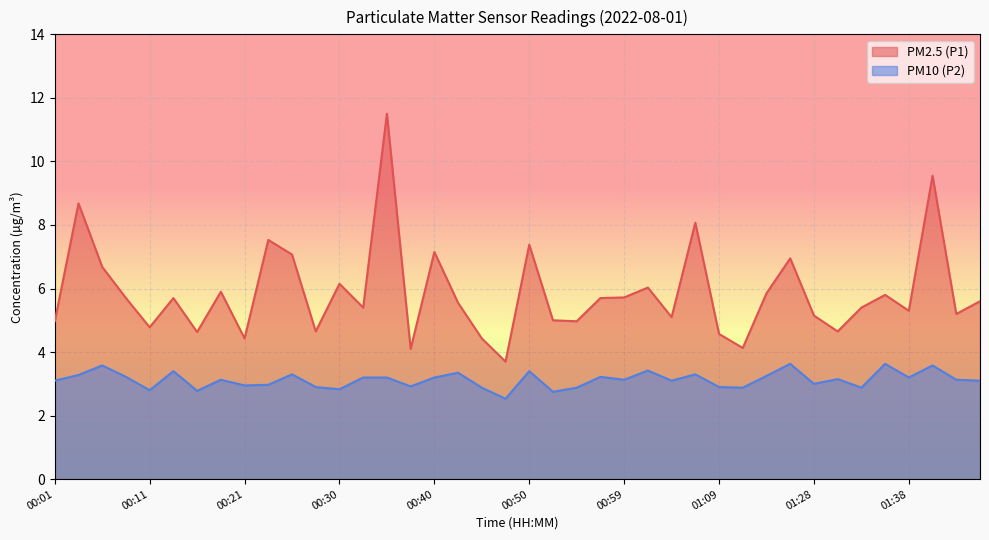

Reading left to right, what are all the values shown in this chart?

PM2.5 (P1): 5.0	8.7	6.7	5.7	4.8	5.7	4.6	5.9	4.4	7.5	7.1	4.7	6.2	5.4	11.5	4.1	7.2	5.5	4.4	3.7	7.4	5.0	5.0	5.7	5.7	6.0	5.1	8.1	4.6	4.1	5.8	7.0	5.2	4.7	5.4	5.8	5.3	9.6	5.2	5.6
PM10 (P2): 3.1	3.3	3.6	3.2	2.8	3.4	2.8	3.1	3.0	3.0	3.3	2.9	2.8	3.2	3.2	2.9	3.2	3.4	2.9	2.5	3.4	2.8	2.9	3.2	3.1	3.4	3.1	3.3	2.9	2.9	3.2	3.6	3.0	3.1	2.9	3.6	3.2	3.6	3.1	3.1